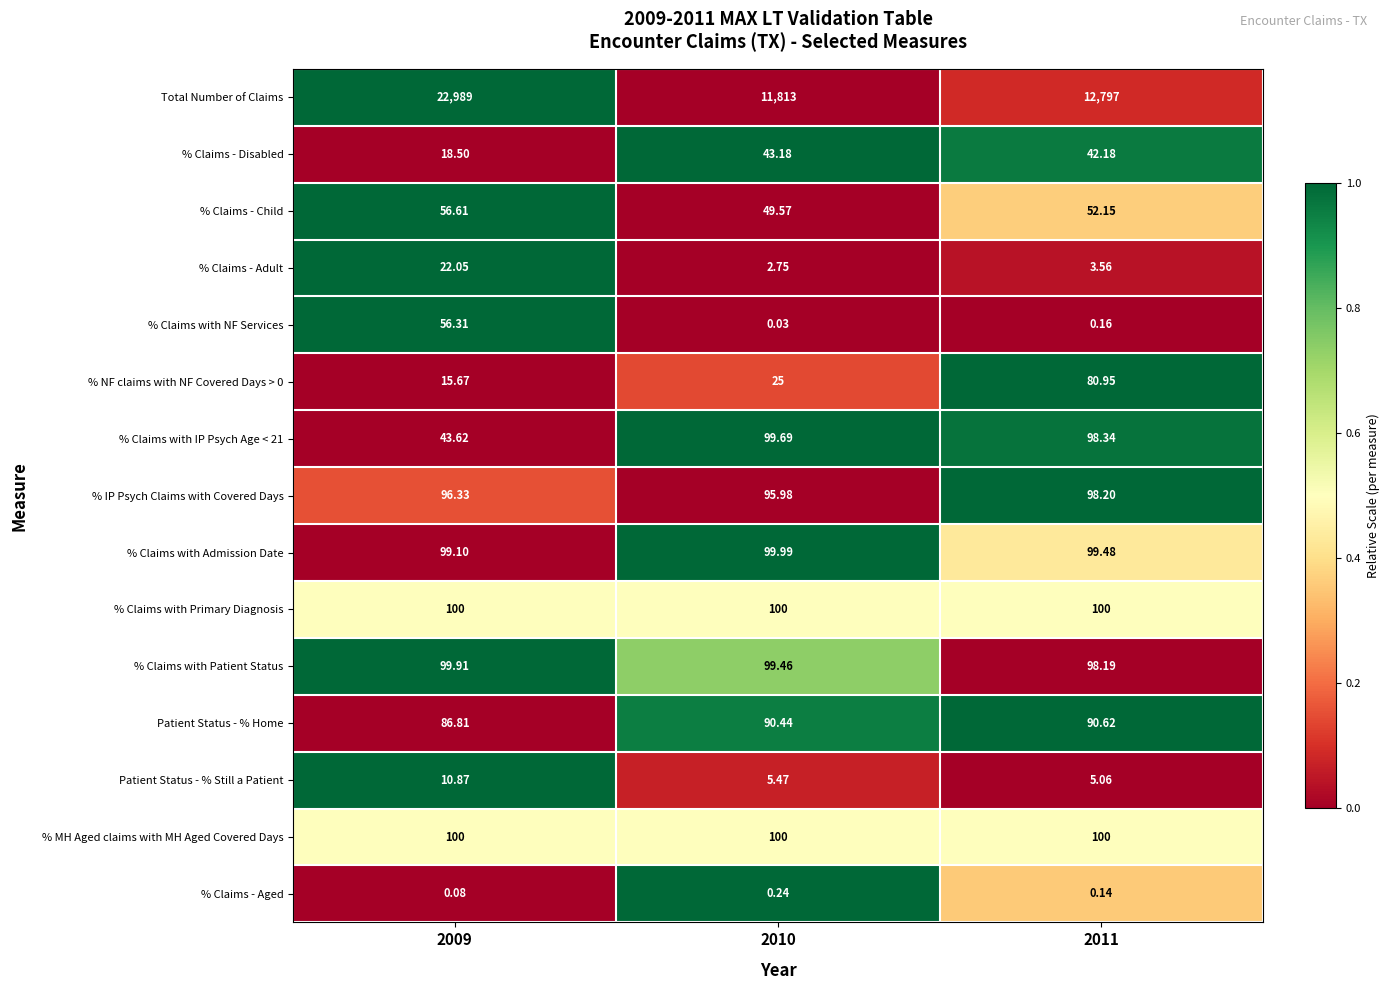

Is the value of % Claims - Aged at 2009 greater than the value of % Claims - Disabled at 2011?

No